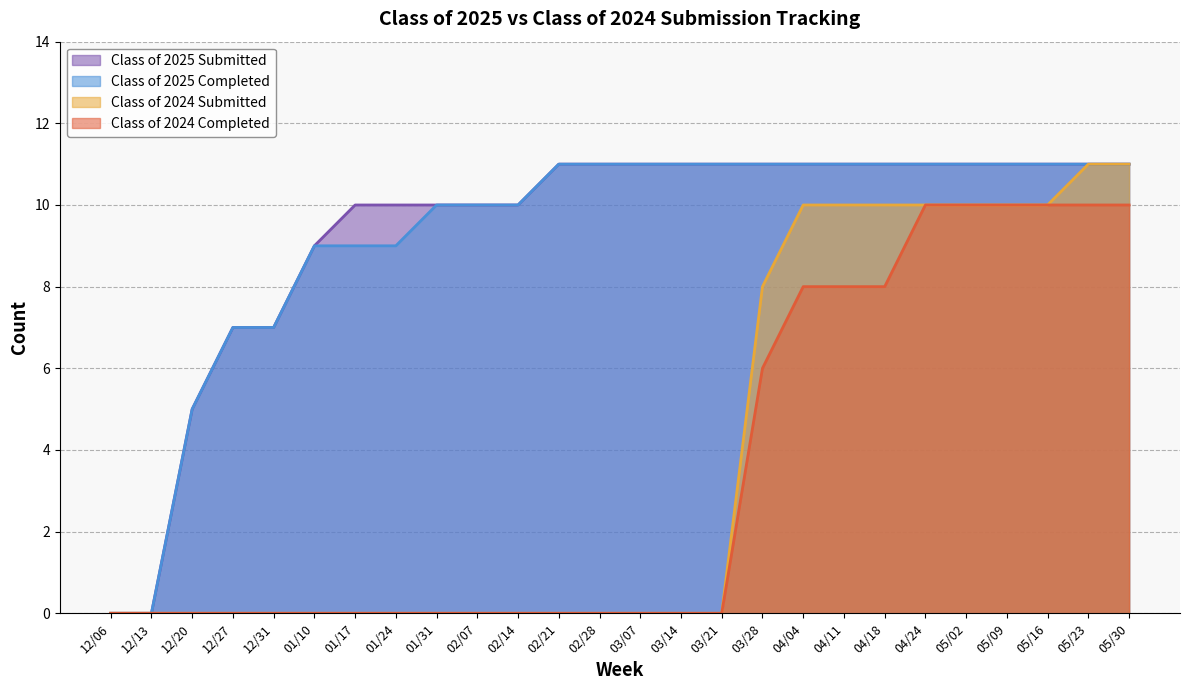

What is the label of the 11th point from the left?

02/14